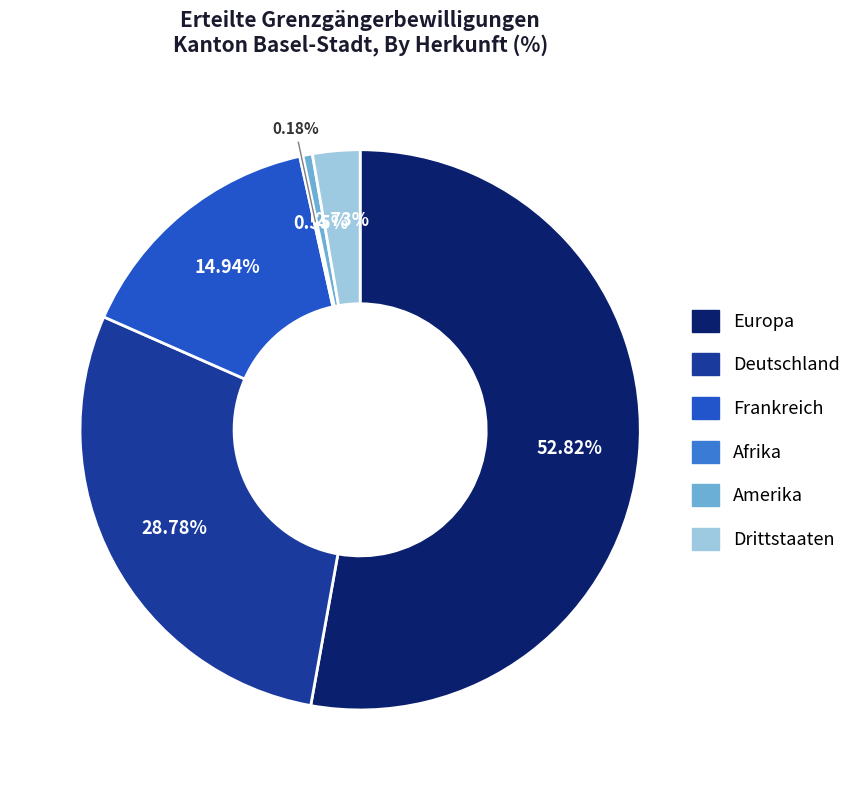

Which category has the biggest portion of the pie?

Europa